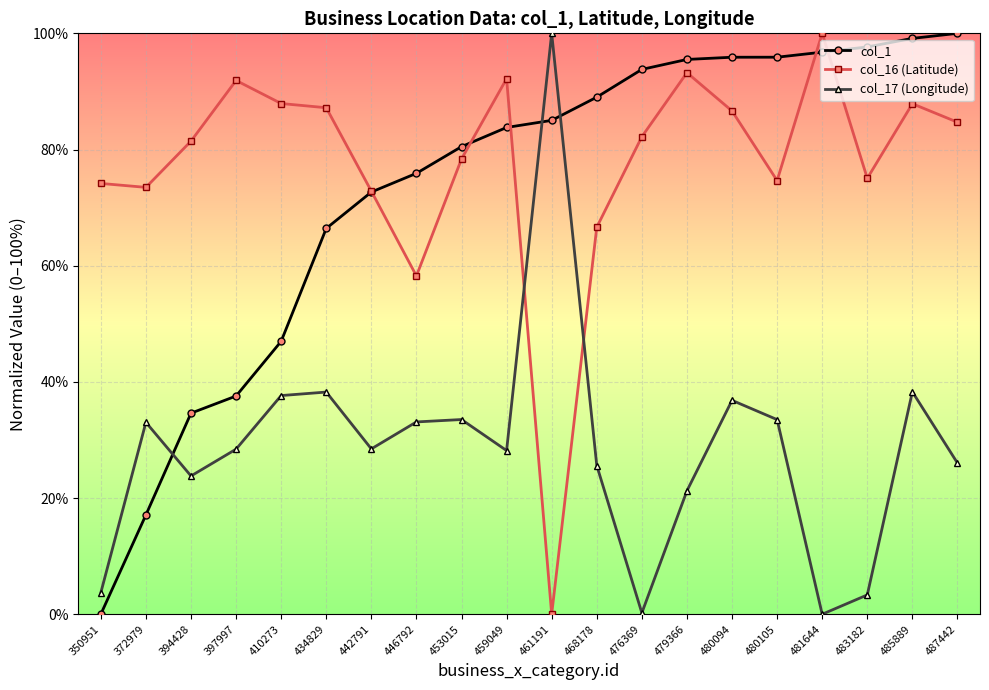

Is this an area chart (filled region under the line)?

No